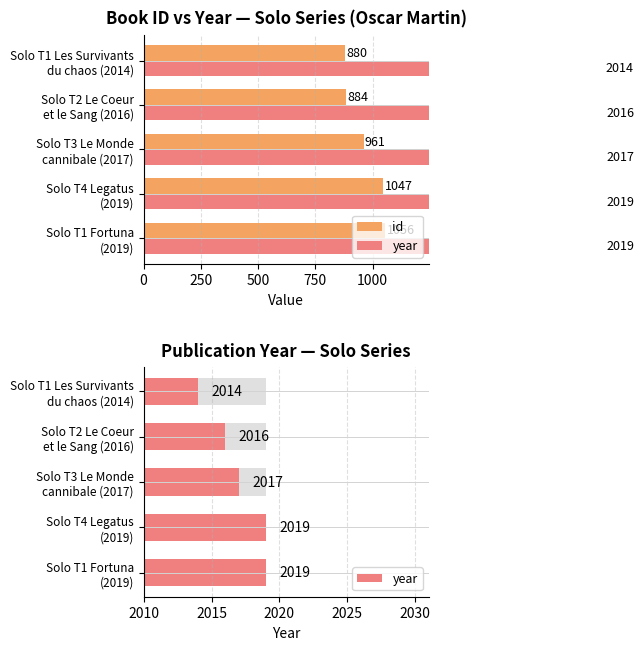

At 1000, list the series in order from smallest to largest.

id, year